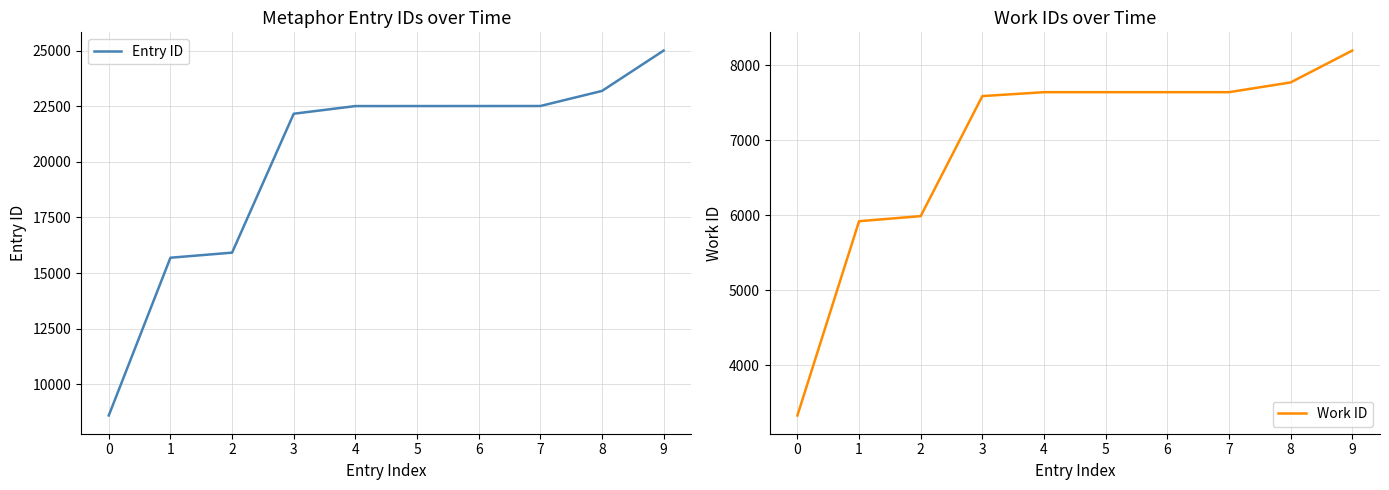

True or false: Work ID and Entry ID cross at least once.

False